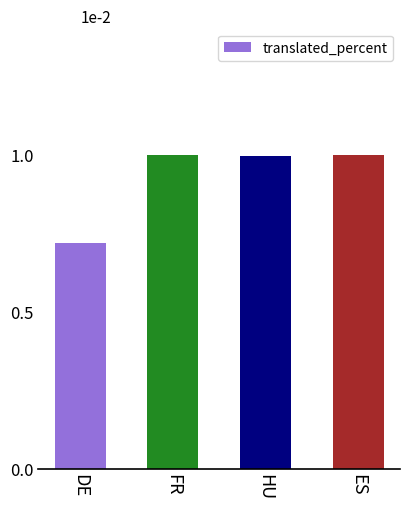

The chart shows a value of 1.0 at FR. True or false?

True